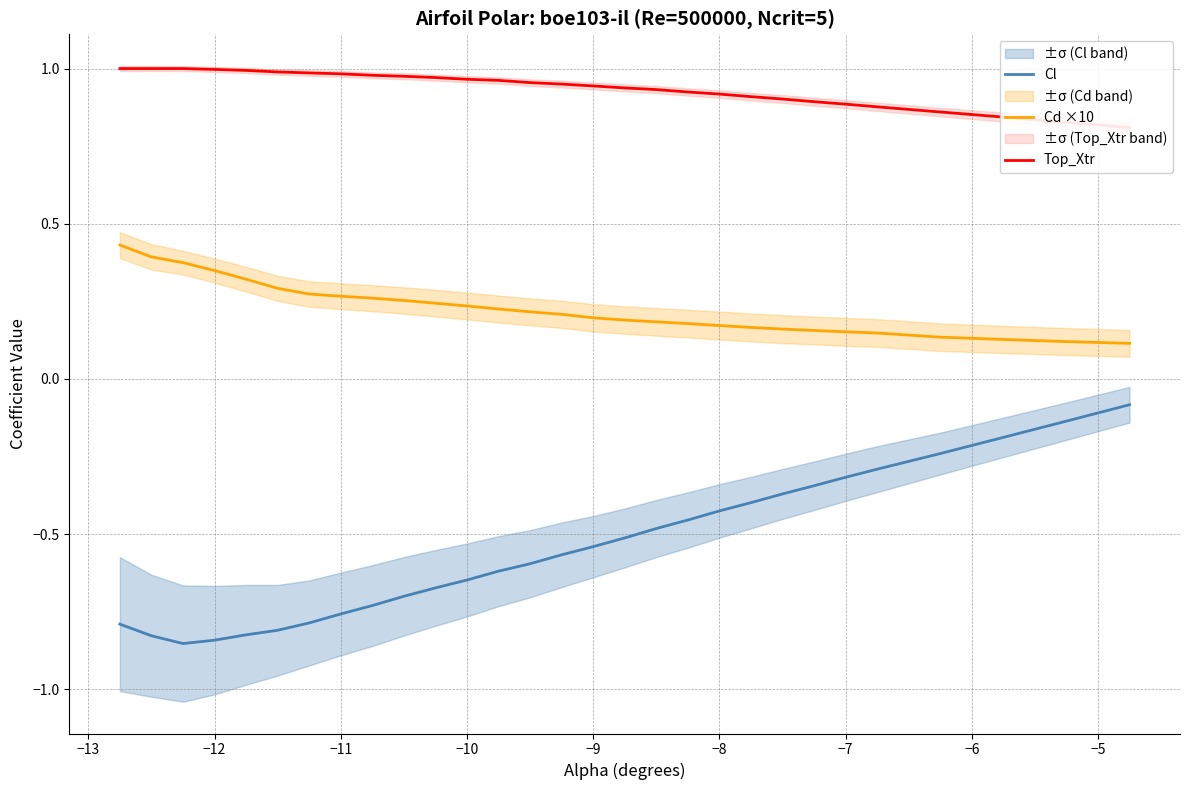

Which series has the largest range (max minus min)?

Cl